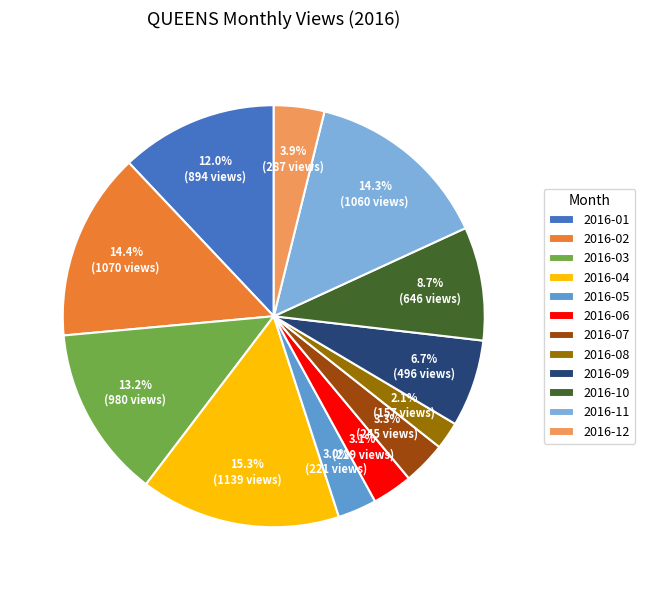

What percentage is the 2016-09 slice, to the nearest percent?

7%